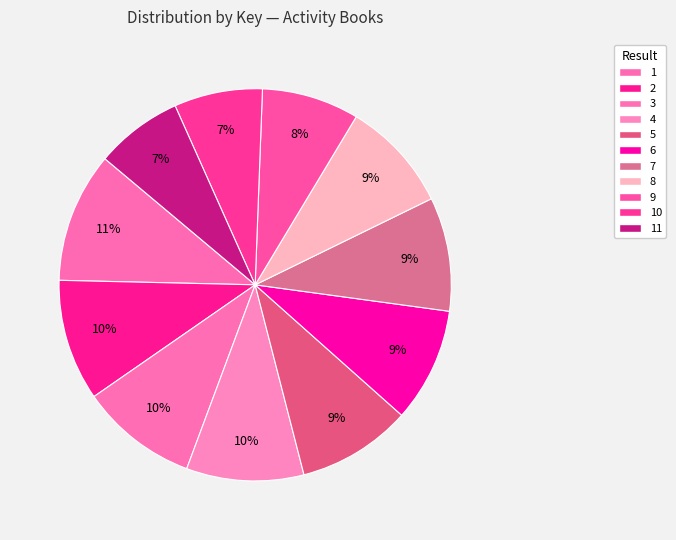

How many slices are in this pie chart?

11